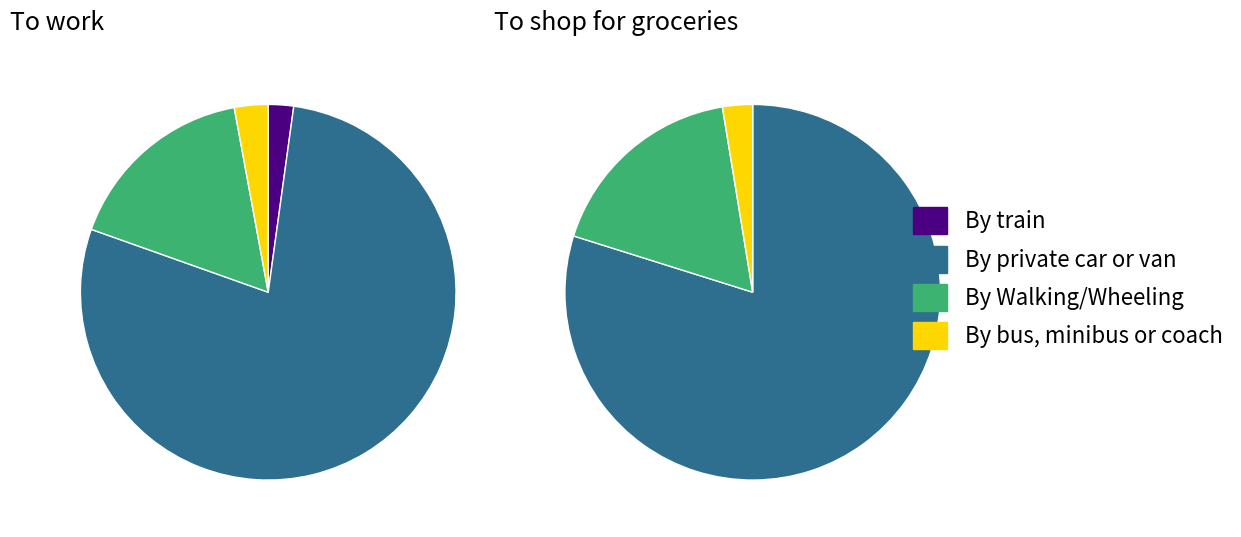

Which series has the widest spread of values?

To shop for groceries